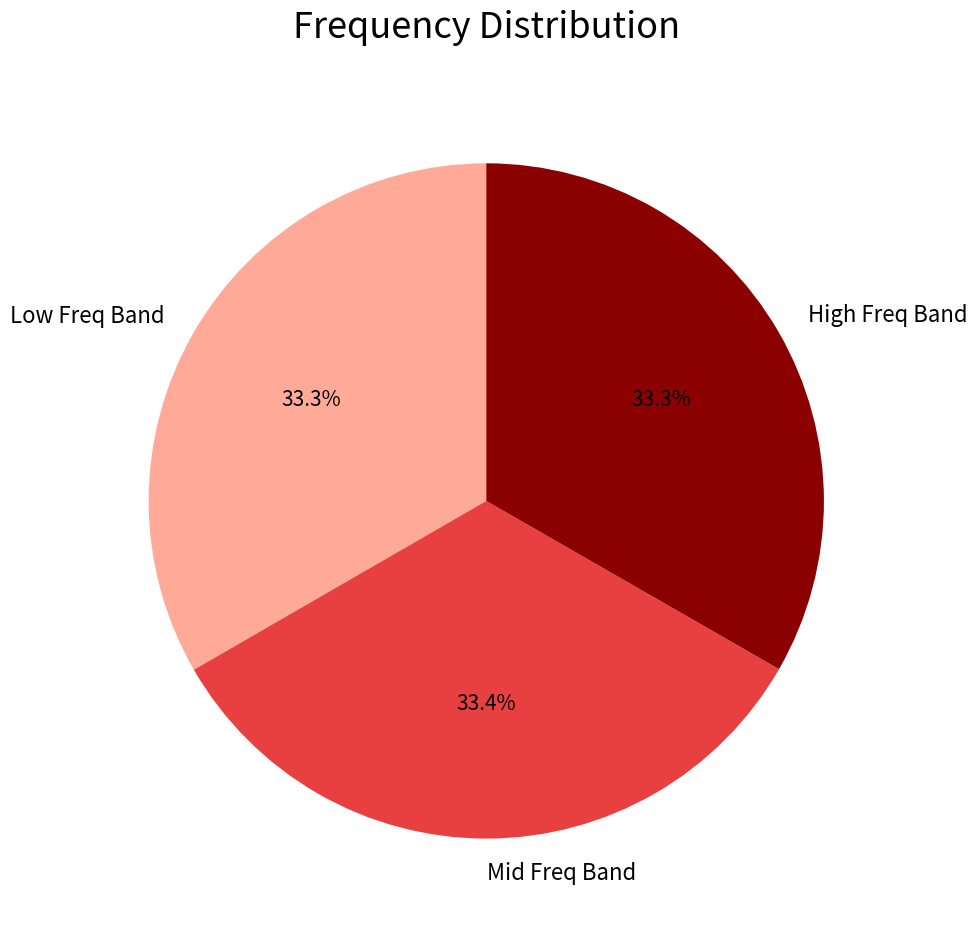

What is the total percentage of Mid Freq Band and High Freq Band?

66.7%